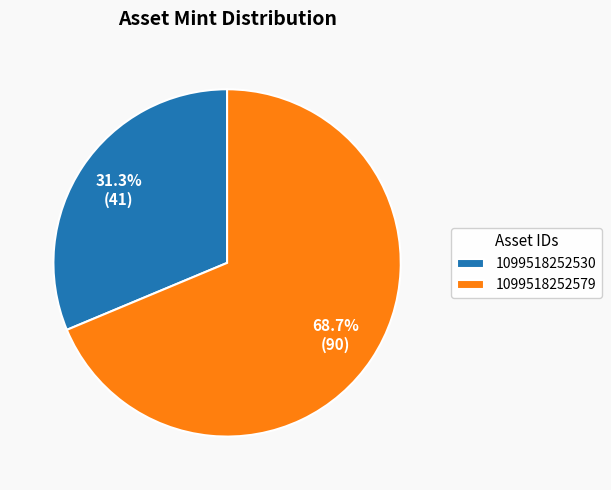

Which slice is the smallest?

1099518252530